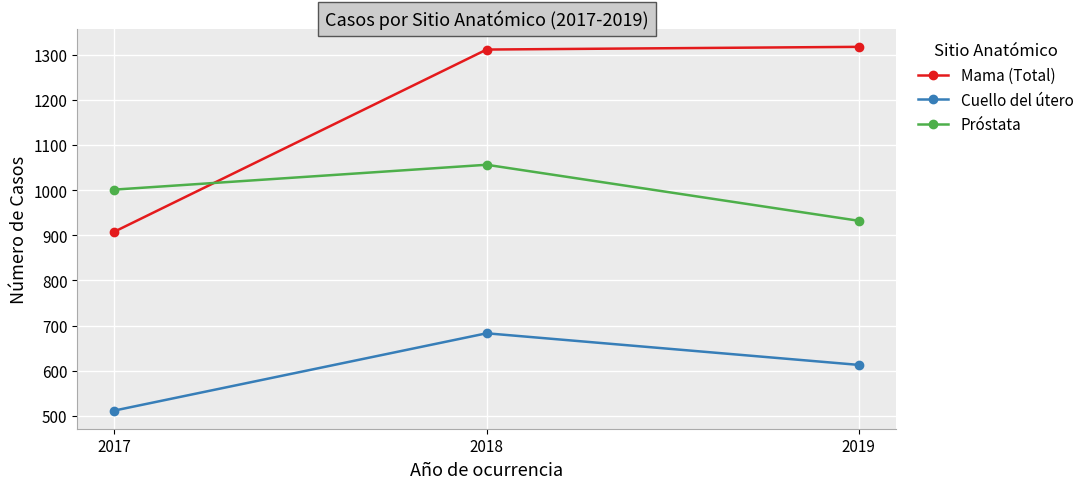

Reading left to right, extract all data points from this chart.

Mama (Total): 908	1311	1317
Cuello del útero: 512	683	613
Próstata: 1001	1056	932